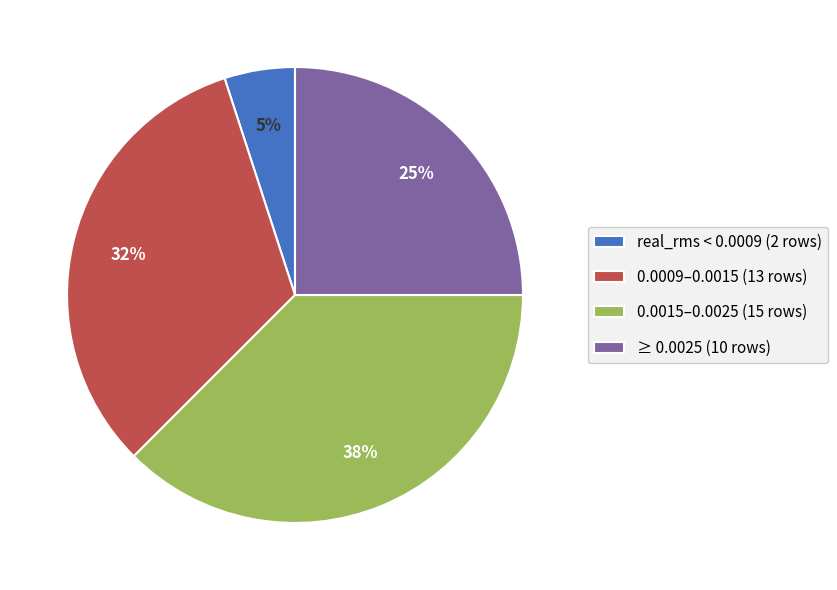

To the nearest percent, what is the difference between the real_rms < 0.0009 (2 rows) and 0.0009–0.0015 (13 rows) slice percentages?

27%